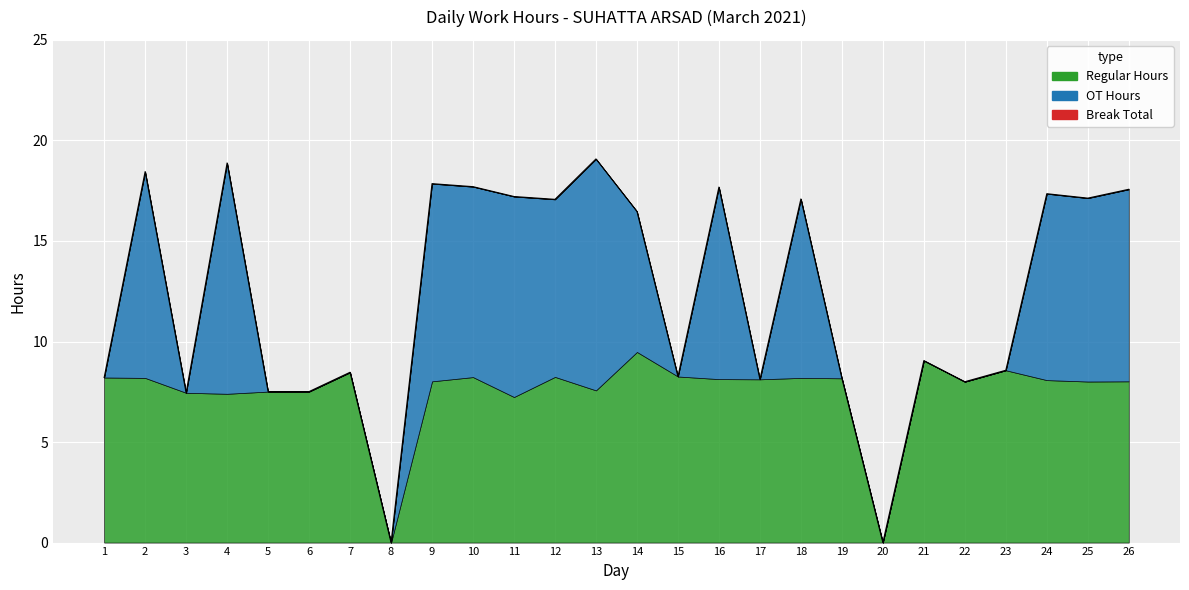

Reading left to right, transcribe all the data shown in this chart.

OT Hours: 1=0.0	2=10.3	3=0.0	4=11.5	5=0.0	6=0.0	7=0.0	8=0.0	9=9.8	10=9.5	11=10.0	12=8.8	13=11.5	14=7.0	15=0.0	16=9.6	17=0.0	18=8.9	19=0.0	20=0.0	21=0.0	22=0.0	23=0.0	24=9.3	25=9.1	26=9.6
Regular: 1=8.2	2=8.2	3=7.5	4=7.4	5=7.5	6=7.5	7=8.5	8=0.0	9=8.0	10=8.2	11=7.2	12=8.2	13=7.6	14=9.5	15=8.3	16=8.1	17=8.1	18=8.2	19=8.2	20=0.0	21=9.1	22=8.0	23=8.6	24=8.1	25=8.0	26=8.0
Break Total: 1=0.0	2=0.0	3=0.0	4=0.0	5=0.0	6=0.0	7=0.0	8=0.0	9=0.0	10=0.0	11=0.0	12=0.0	13=0.0	14=0.0	15=0.0	16=0.0	17=0.0	18=0.0	19=0.0	20=0.0	21=0.0	22=0.0	23=0.0	24=0.0	25=0.0	26=0.0